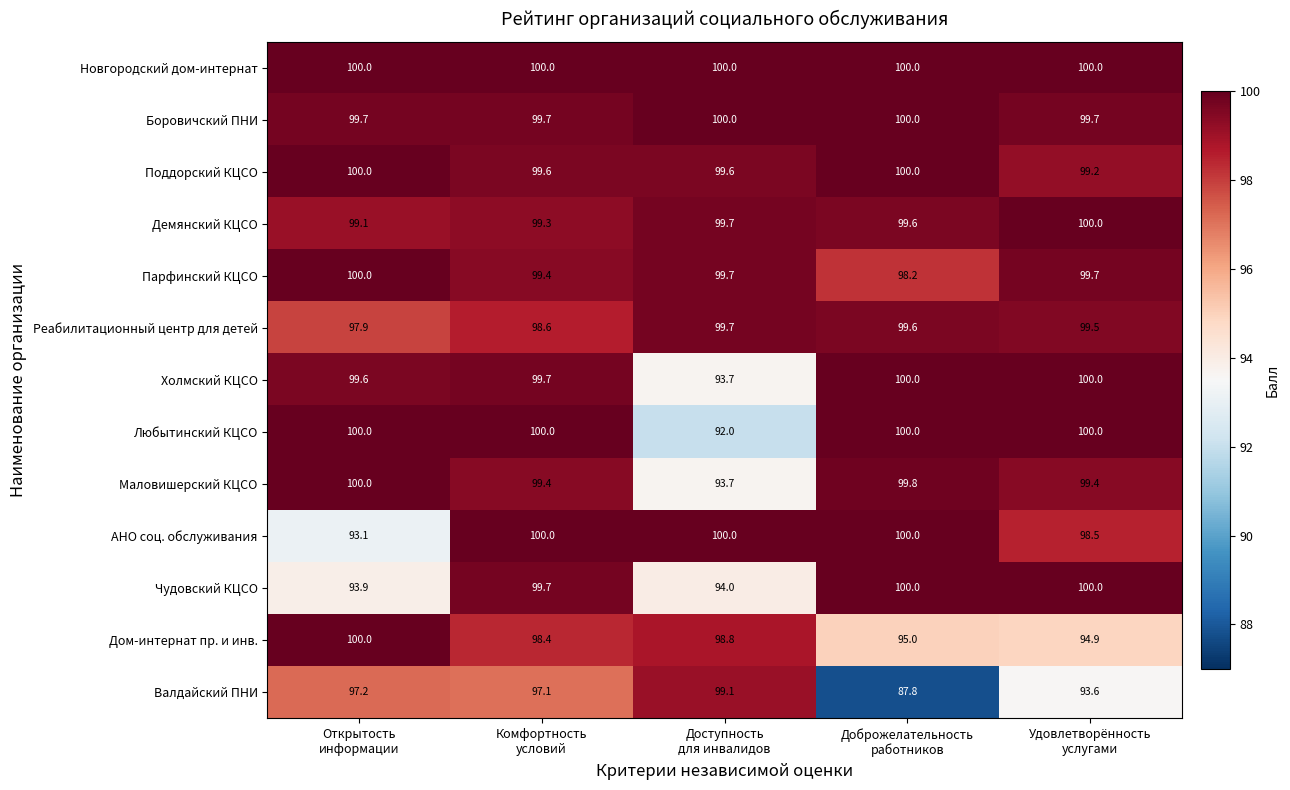

What is the greatest value displayed?

100.0